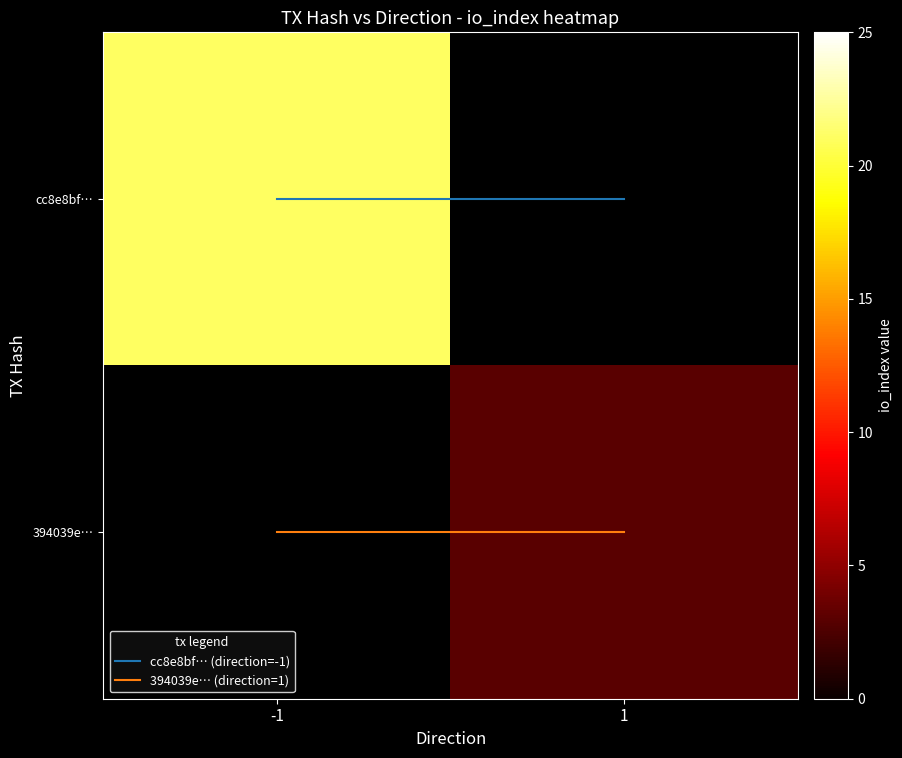

What is the approximate value of 394039e… at 1?

3.0